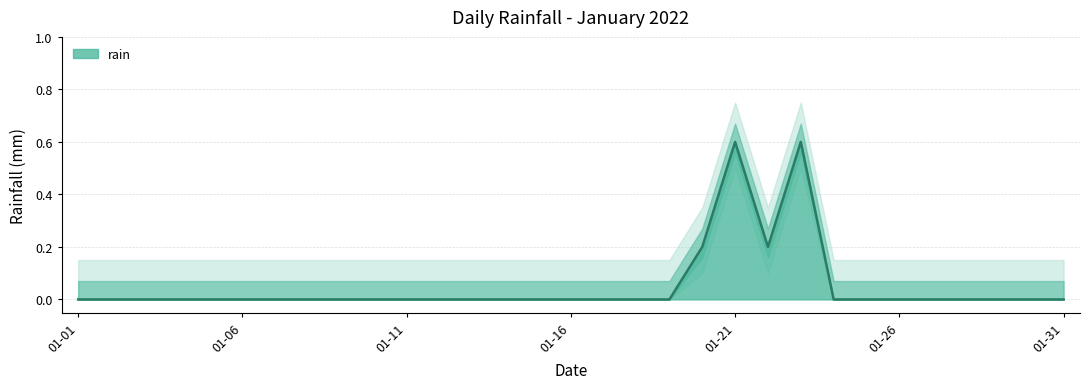

Is it true that rain equals 0.0 at 01-16?

True